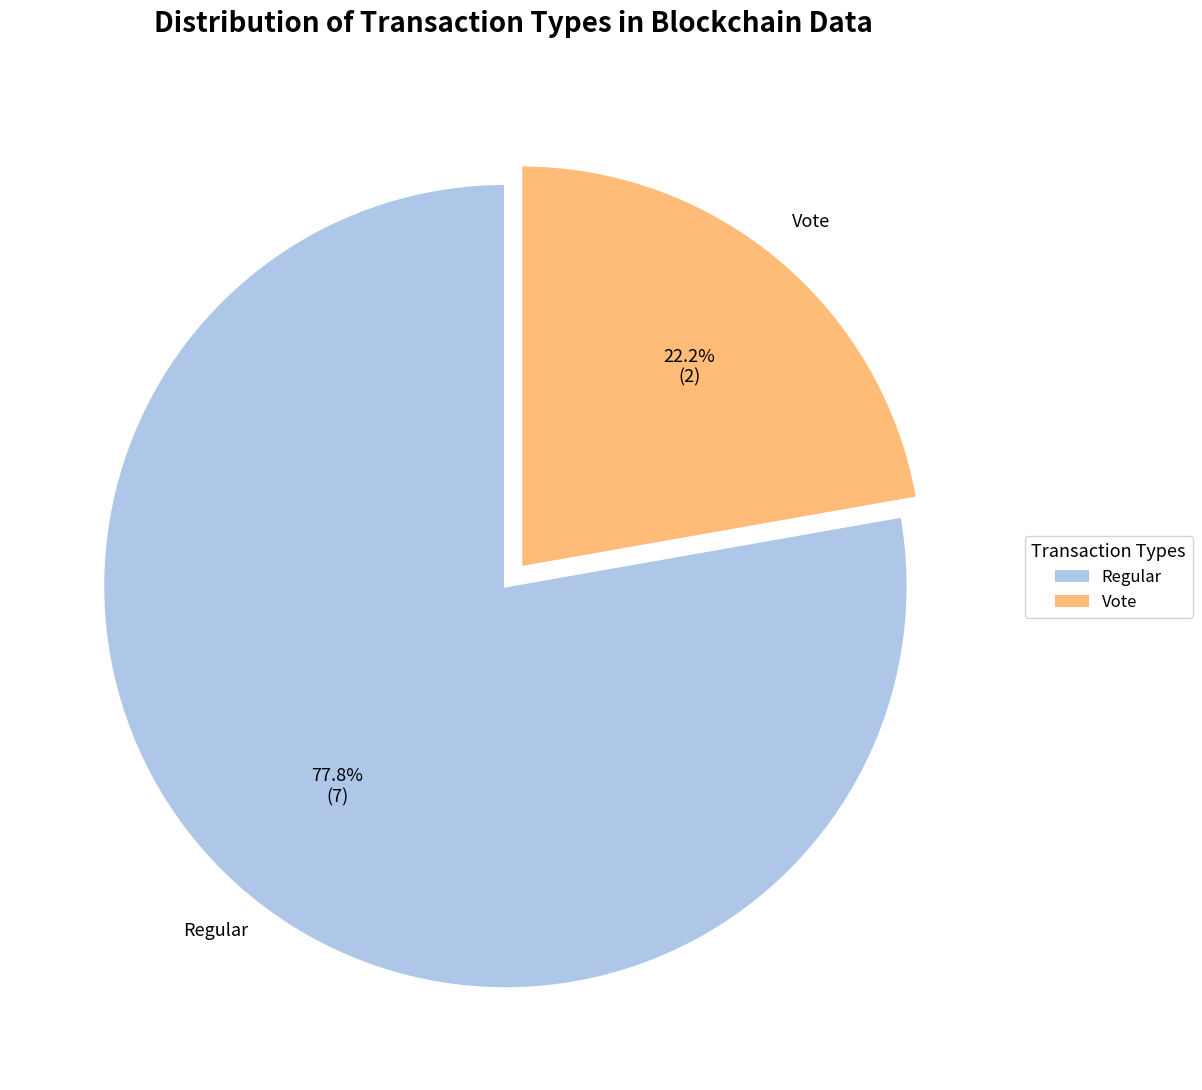

What is the ratio of the value at Vote to the value at Regular?

0.3